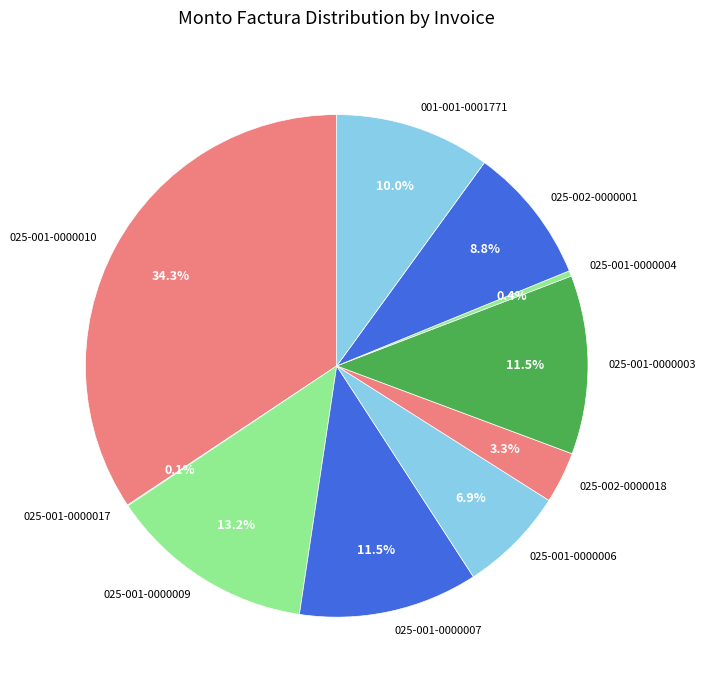

Which slice is the largest?

025-001-0000010